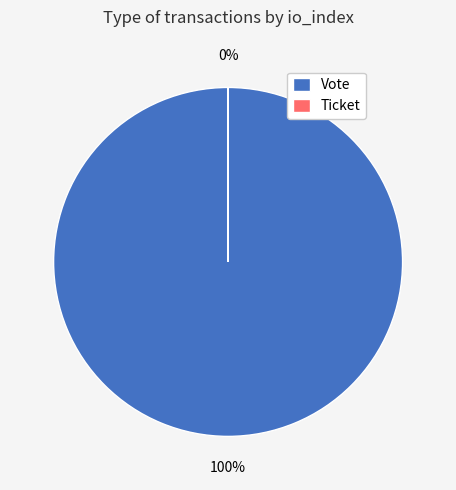

To the nearest percent, what is the difference between the largest and smallest slice percentages?

100%